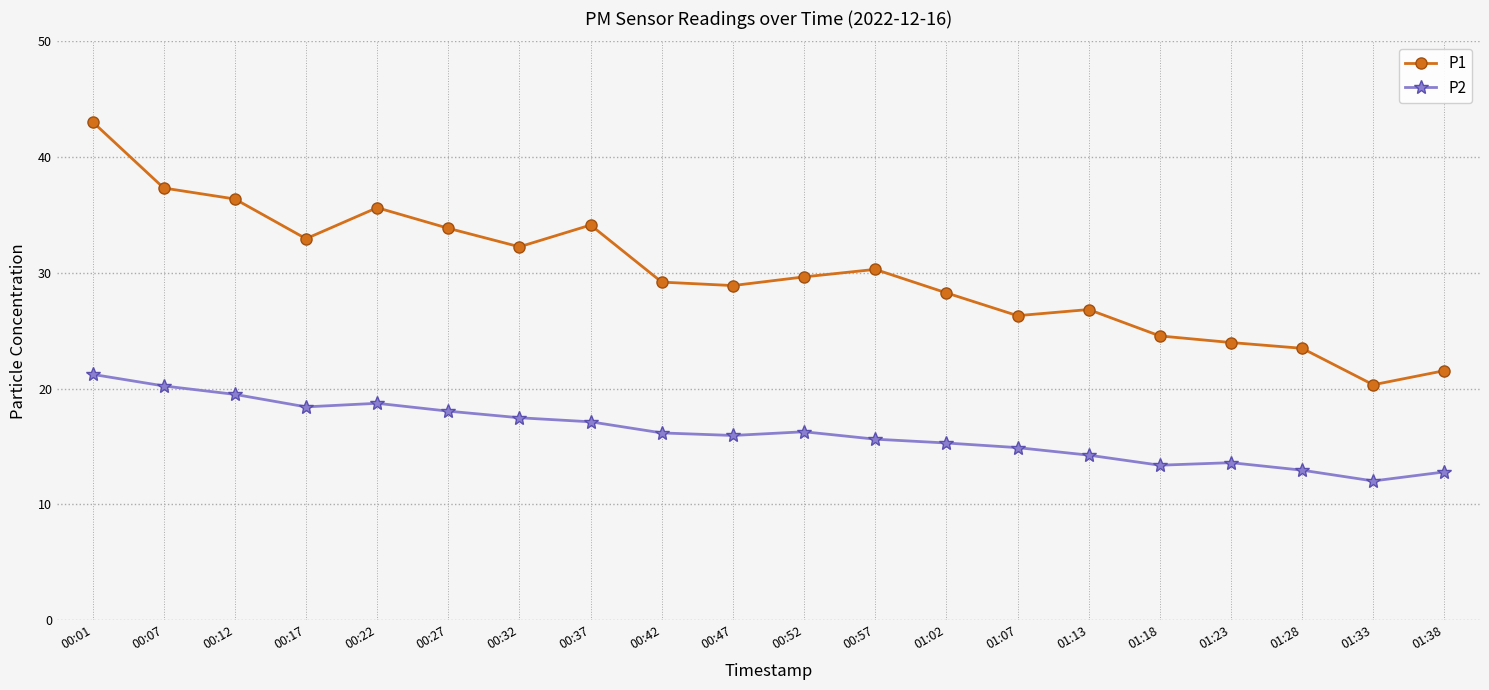

The value of P2 at 00:17 is 32.1. True or false?

False